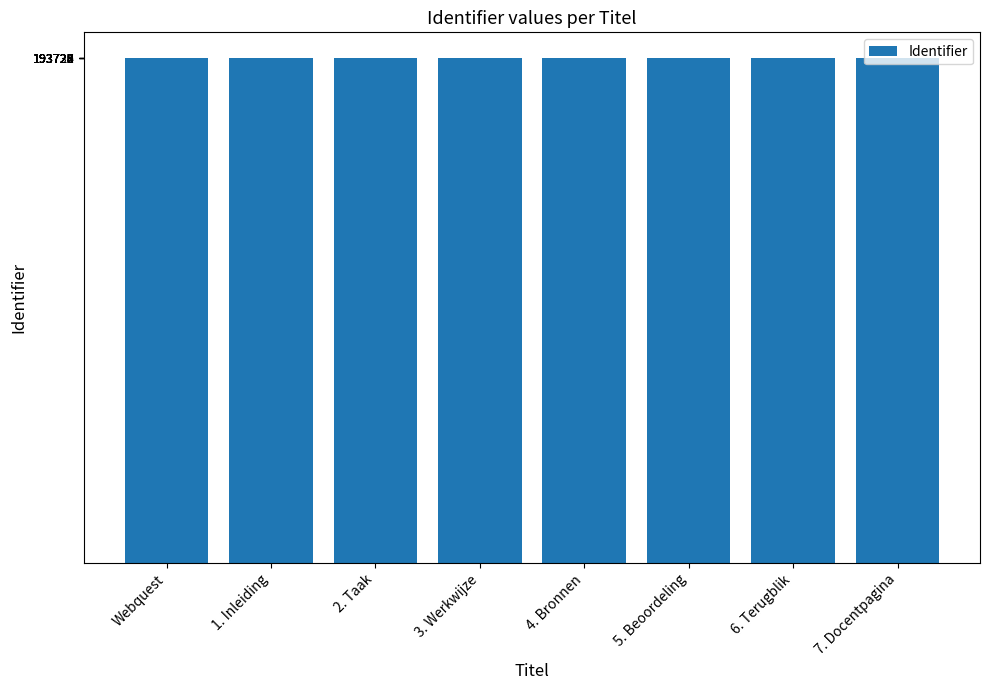

What is the difference between the values at 1. Inleiding and 4. Bronnen?

3